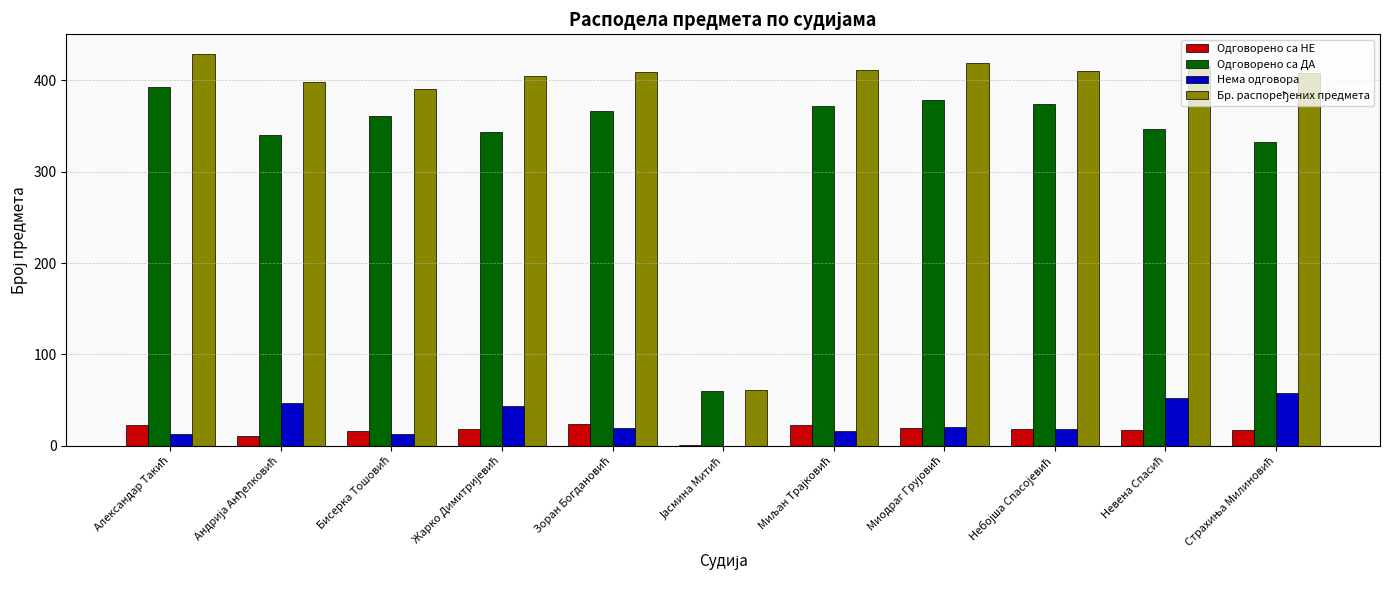

What is the highest value of the Нема одговора series?

58